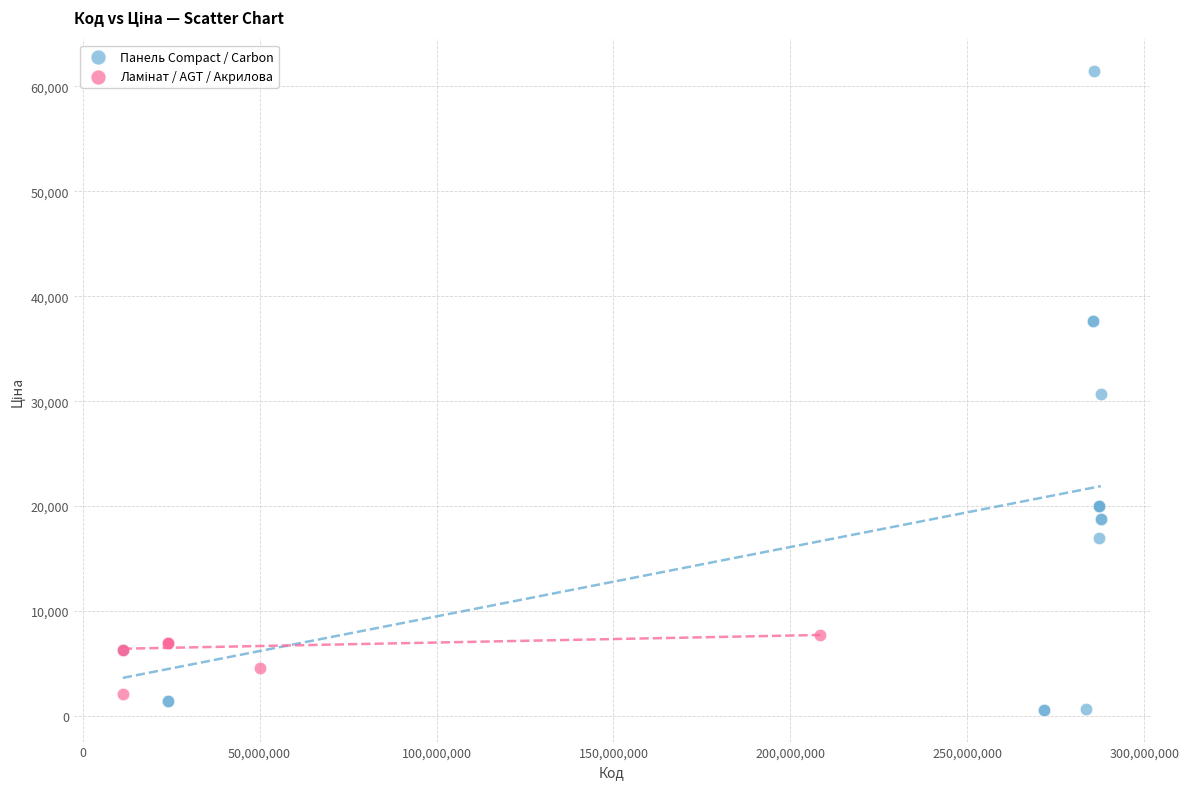

Which series has the widest spread of Y values?

Панель Compact / Carbon